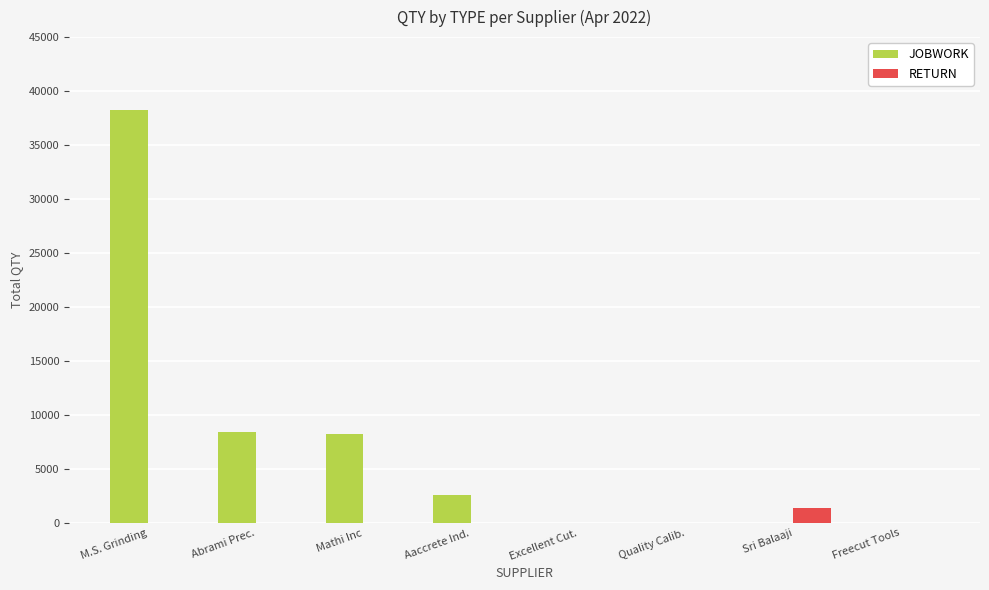

Is the value of JOBWORK at Mathi Inc greater than the value of RETURN at Freecut Tools?

Yes